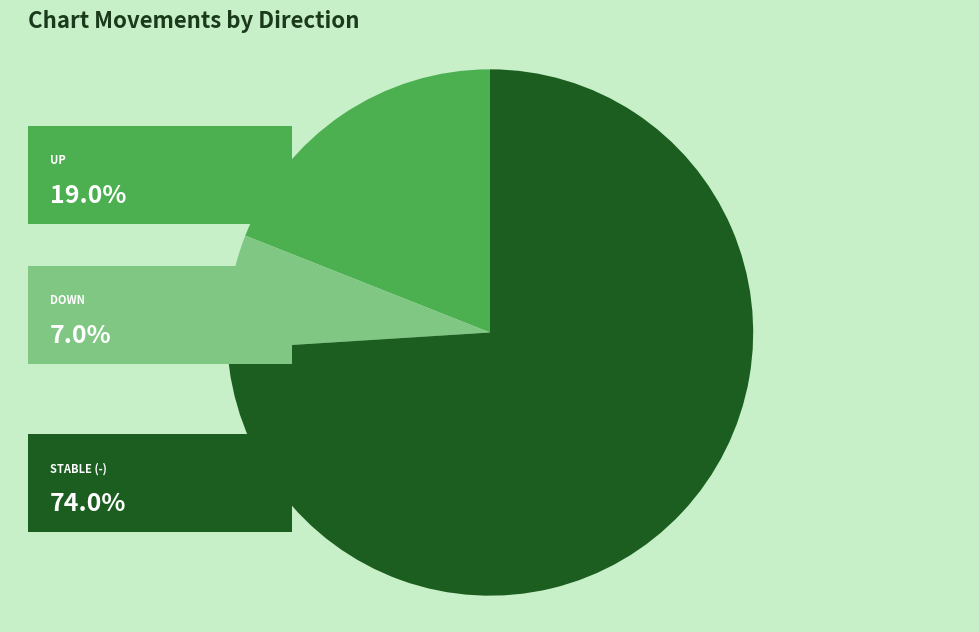

Does any single category account for the majority?

Yes